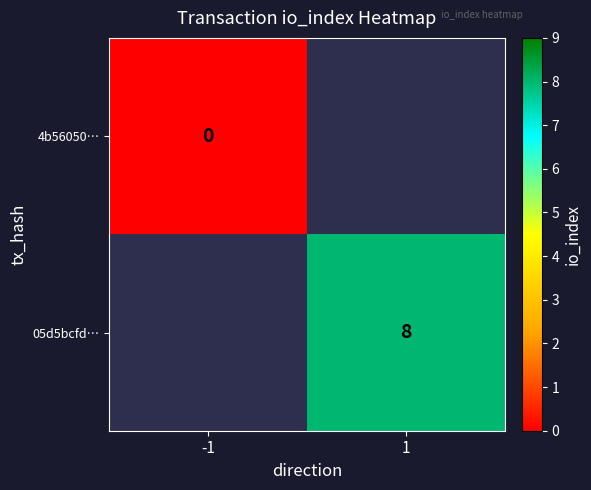

Is it true that 05d5bcfd… equals 8 at 1?

True